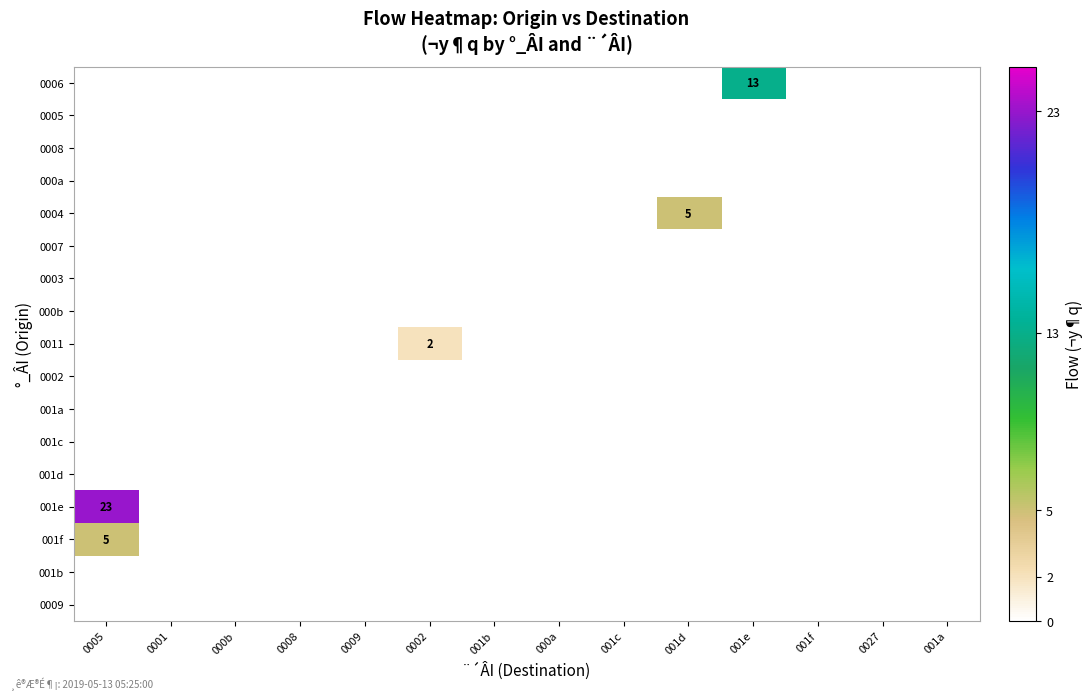

The value of 001d at 0002 is 0. True or false?

True